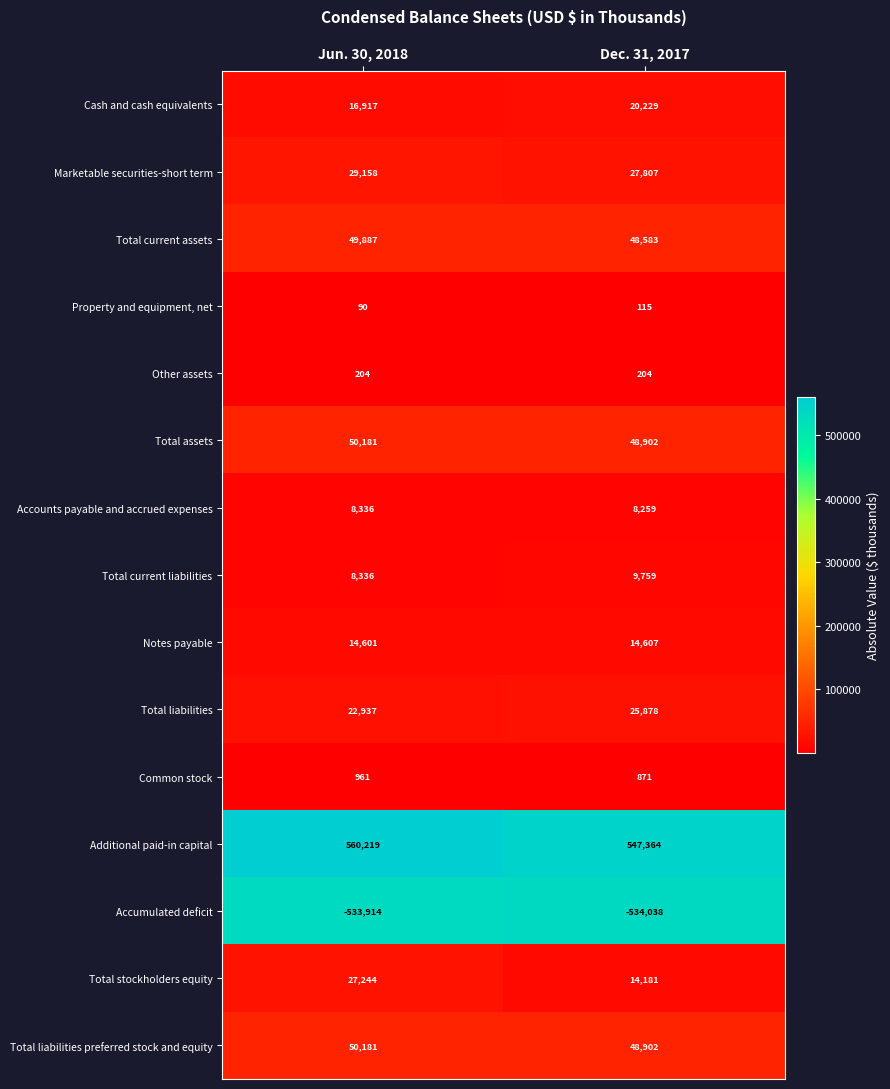

Reading right to left, list all the values displayed in this chart.

Cash and cash equivalents: Dec. 31, 2017=20229	Jun. 30, 2018=16917
Marketable securities-short term: Dec. 31, 2017=27807	Jun. 30, 2018=29158
Total current assets: Dec. 31, 2017=48583	Jun. 30, 2018=49887
Property and equipment, net: Dec. 31, 2017=115	Jun. 30, 2018=90
Other assets: Dec. 31, 2017=204	Jun. 30, 2018=204
Total assets: Dec. 31, 2017=48902	Jun. 30, 2018=50181
Accounts payable and accrued expenses: Dec. 31, 2017=8259	Jun. 30, 2018=8336
Total current liabilities: Dec. 31, 2017=9759	Jun. 30, 2018=8336
Notes payable: Dec. 31, 2017=14607	Jun. 30, 2018=14601
Total liabilities: Dec. 31, 2017=25878	Jun. 30, 2018=22937
Common stock: Dec. 31, 2017=871	Jun. 30, 2018=961
Additional paid-in capital: Dec. 31, 2017=547364	Jun. 30, 2018=560219
Accumulated deficit: Dec. 31, 2017=-534038	Jun. 30, 2018=-533914
Total stockholders equity: Dec. 31, 2017=14181	Jun. 30, 2018=27244
Total liabilities preferred stock and equity: Dec. 31, 2017=48902	Jun. 30, 2018=50181